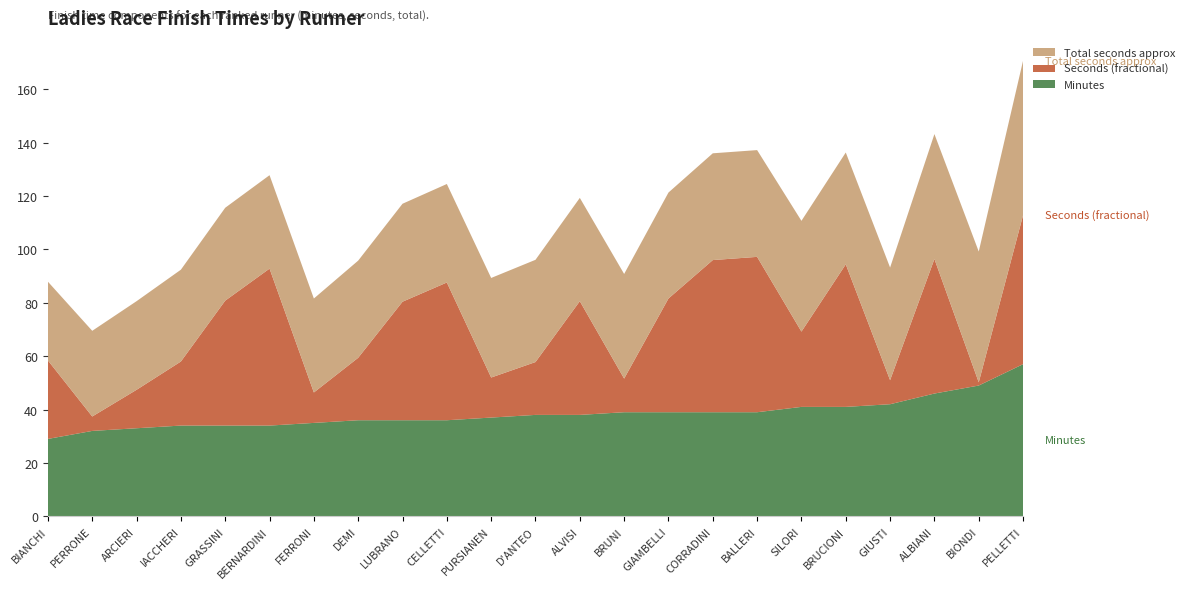

Reading left to right, transcribe all the data shown in this chart.

Minutes: BIANCHI=29.0	PERRONE=32.0	ARCIERI=33.0	IACCHERI=34.0	GRASSINI=34.0	BERNARDINI=34.0	FERRONI=35.0	DEMI=36.0	LUBRANO=36.0	CELLETTI=36.0	PURSIANEN=37.0	D'ANTEO=38.0	ALVISI=38.0	BRUNI=39.0	GIAMBELLI=39.0	CORRADINI=39.0	BALLERI=39.0	SILORI=41.0	BRUCIONI=41.0	GIUSTI=42.0	ALBIANI=46.0	BIONDI=49.0	PELLETTI=57.0
Seconds (fractional): BIANCHI=29.4	PERRONE=5.4	ARCIERI=14.4	IACCHERI=24.0	GRASSINI=46.8	BERNARDINI=58.8	FERRONI=11.4	DEMI=23.4	LUBRANO=44.4	CELLETTI=51.6	PURSIANEN=15.0	D'ANTEO=19.8	ALVISI=42.6	BRUNI=12.6	GIAMBELLI=42.6	CORRADINI=57.0	BALLERI=58.2	SILORI=28.2	BRUCIONI=53.4	GIUSTI=9.0	ALBIANI=50.4	BIONDI=1.2	PELLETTI=55.8
Total seconds approx: BIANCHI=29.5	PERRONE=32.1	ARCIERI=33.2	IACCHERI=34.4	GRASSINI=34.8	BERNARDINI=35.0	FERRONI=35.2	DEMI=36.4	LUBRANO=36.7	CELLETTI=36.9	PURSIANEN=37.3	D'ANTEO=38.3	ALVISI=38.7	BRUNI=39.2	GIAMBELLI=39.7	CORRADINI=40.0	BALLERI=40.0	SILORI=41.5	BRUCIONI=41.9	GIUSTI=42.2	ALBIANI=46.8	BIONDI=49.0	PELLETTI=57.9